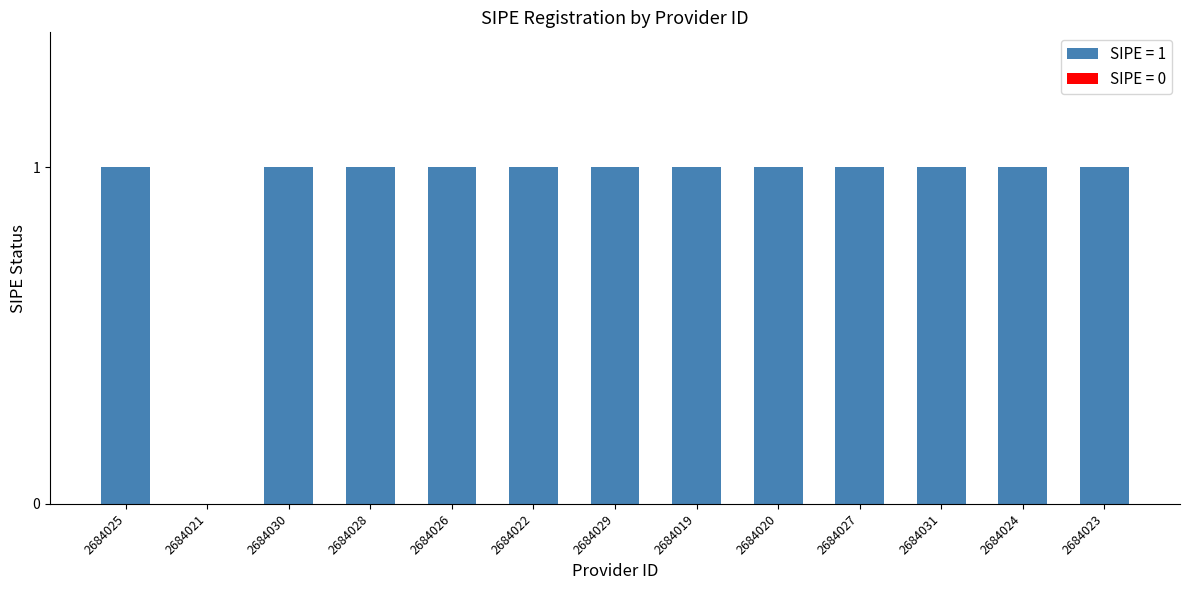

What is the sum of all values?

12